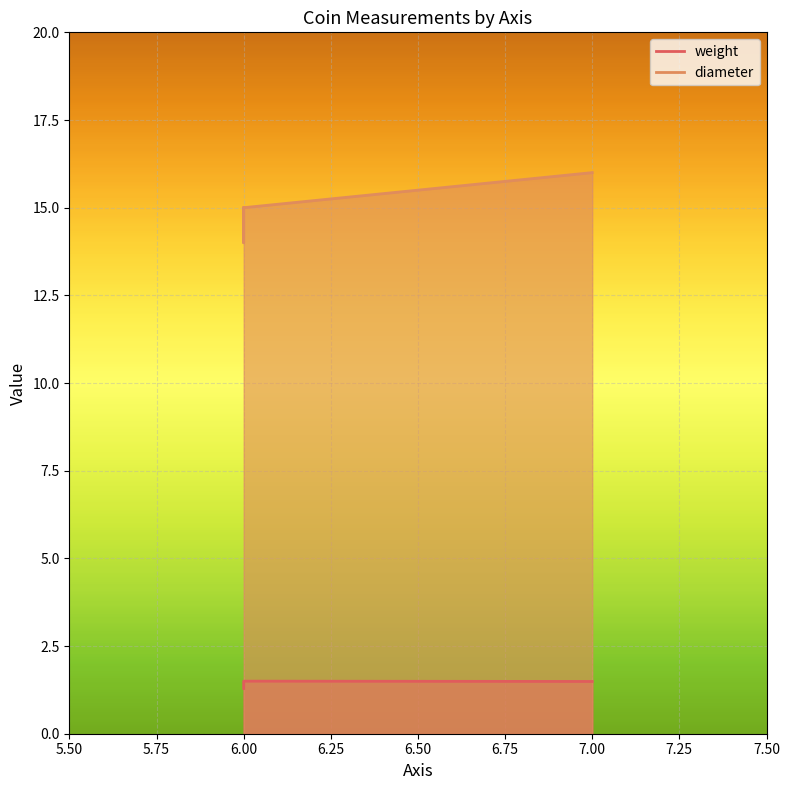

Is the value of diameter at 1968.131.507 greater than the value of weight at 18299909?

Yes